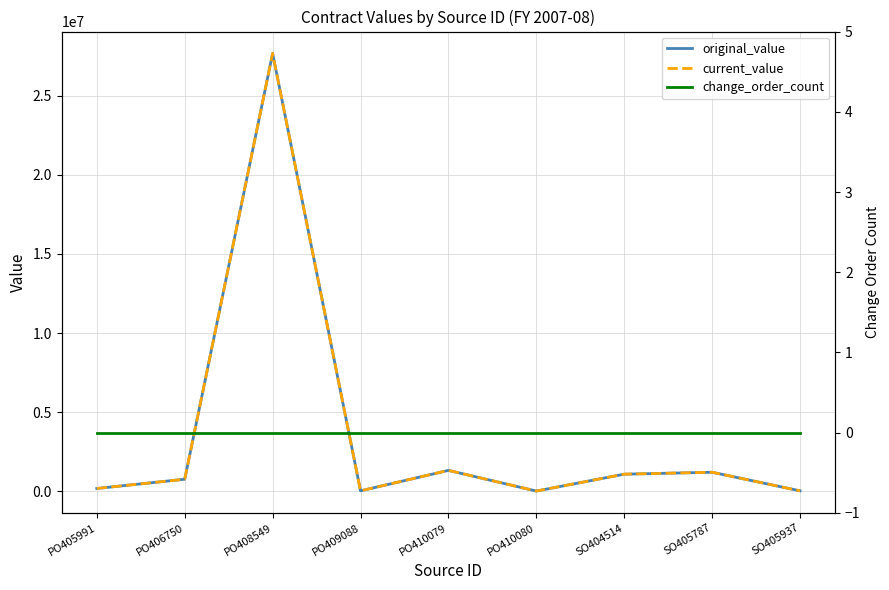

What is the difference between the current_value values at SO405787 and SO404514?

122666